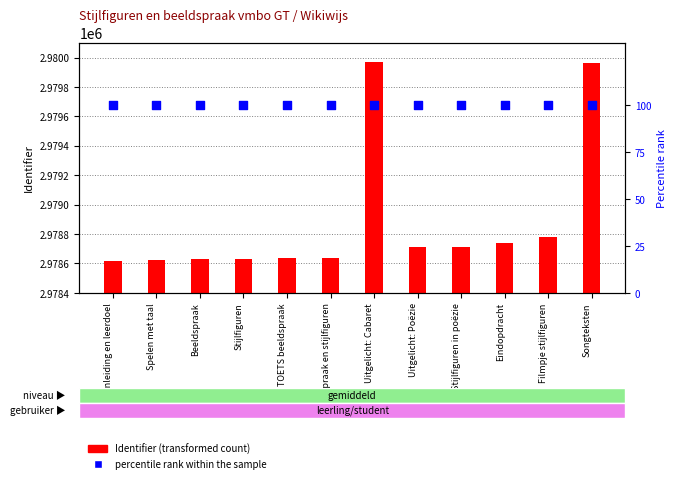

At how many categories does at least one series exceed 2952879?

12